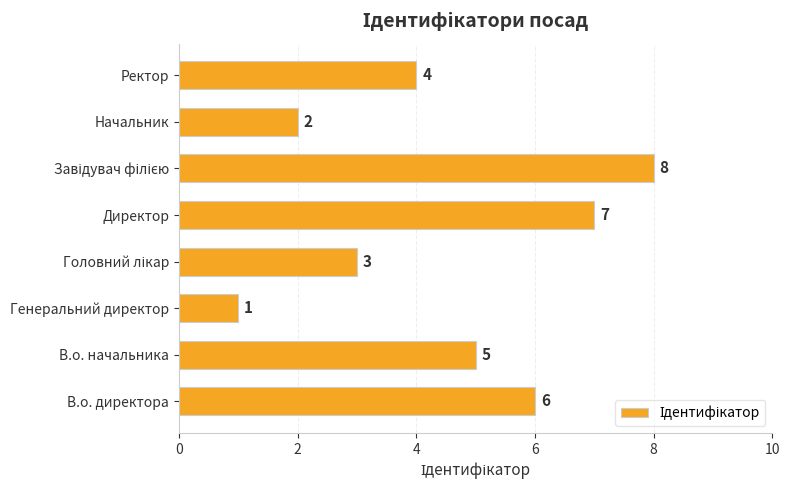

What is the difference between the maximum and minimum values?

7